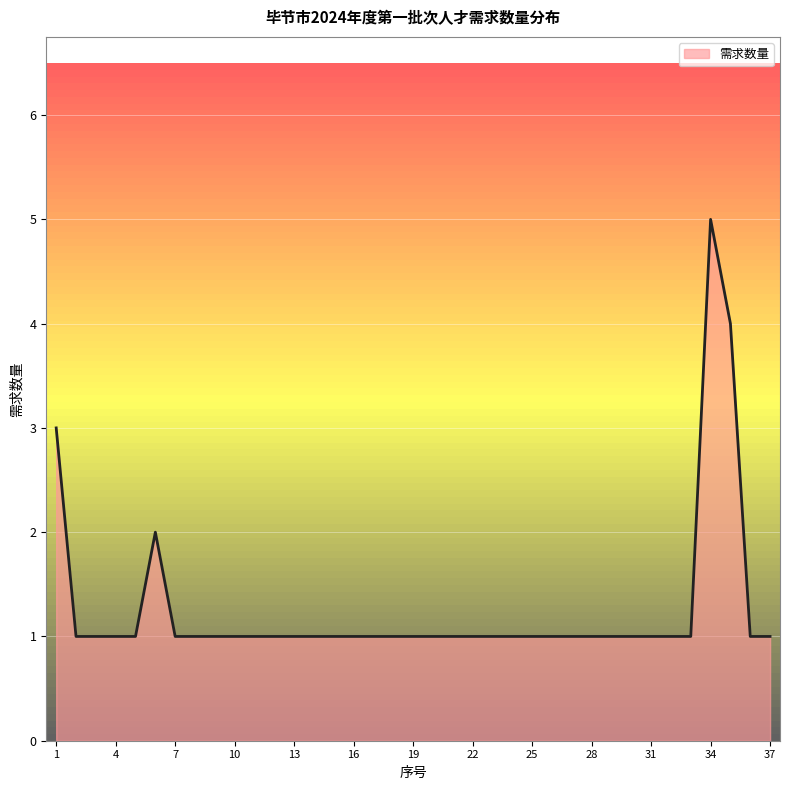

What is the difference between the maximum and minimum values?

4